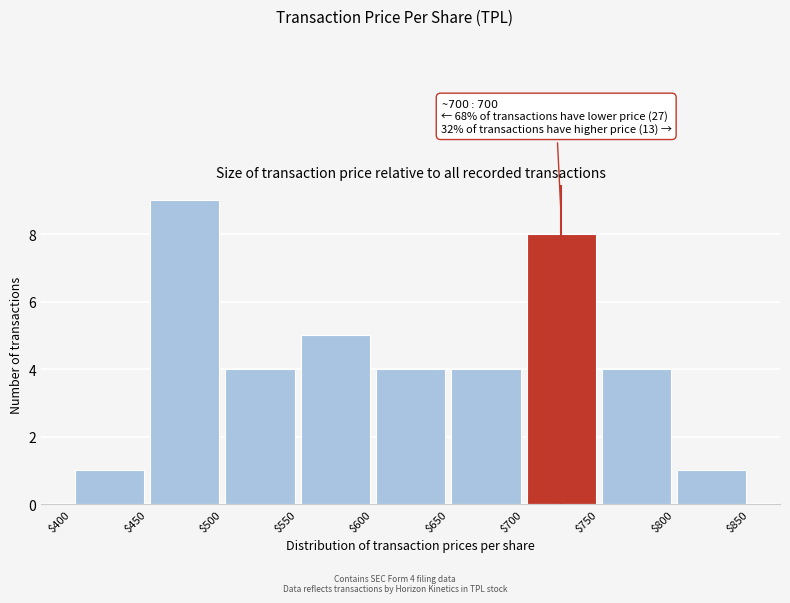

Which range on the x-axis has the tallest bar?

$450 to $500